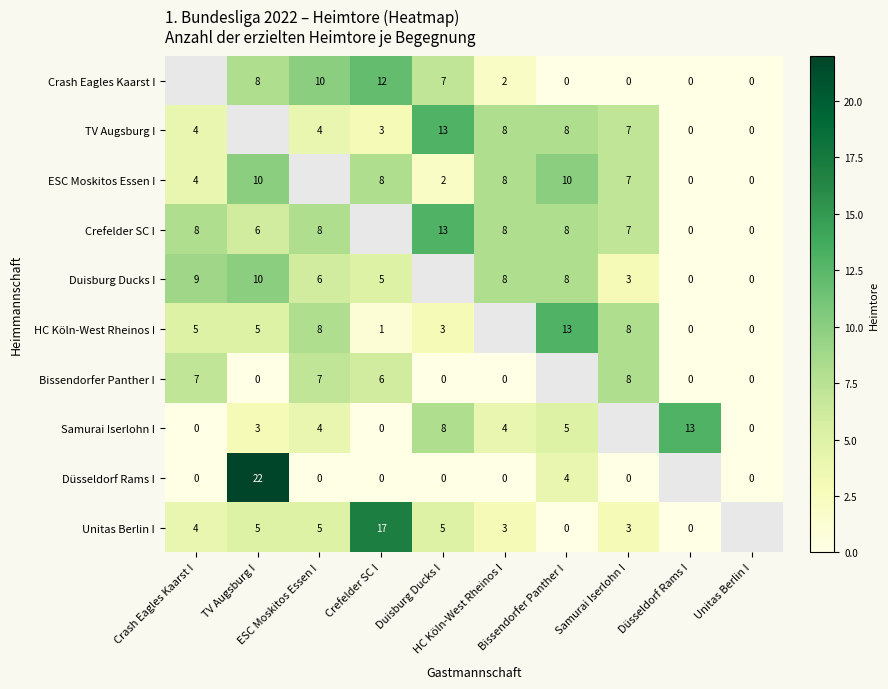

How many data points in Duisburg Ducks I are less than 8?

5